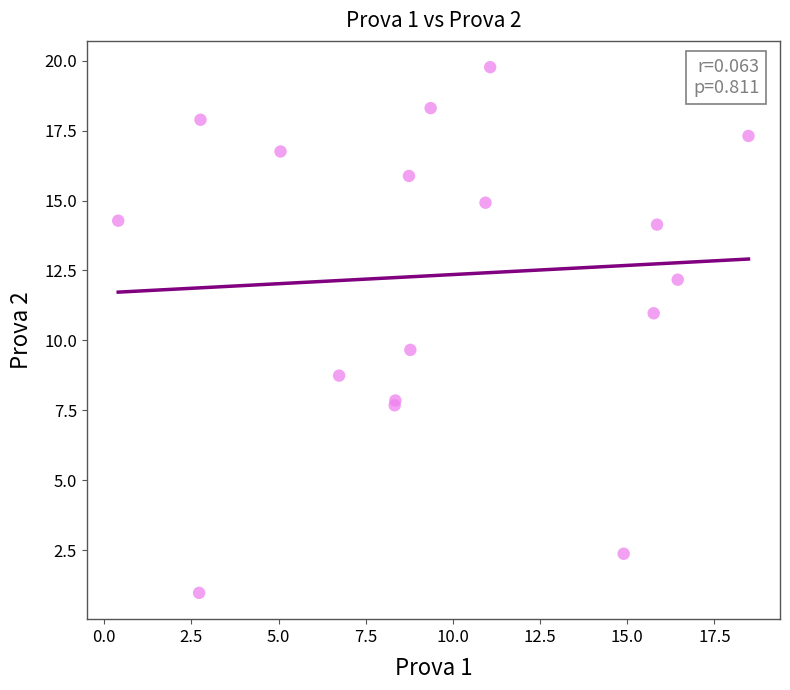

What Y value in the scatter plot is closest to 10?

9.7